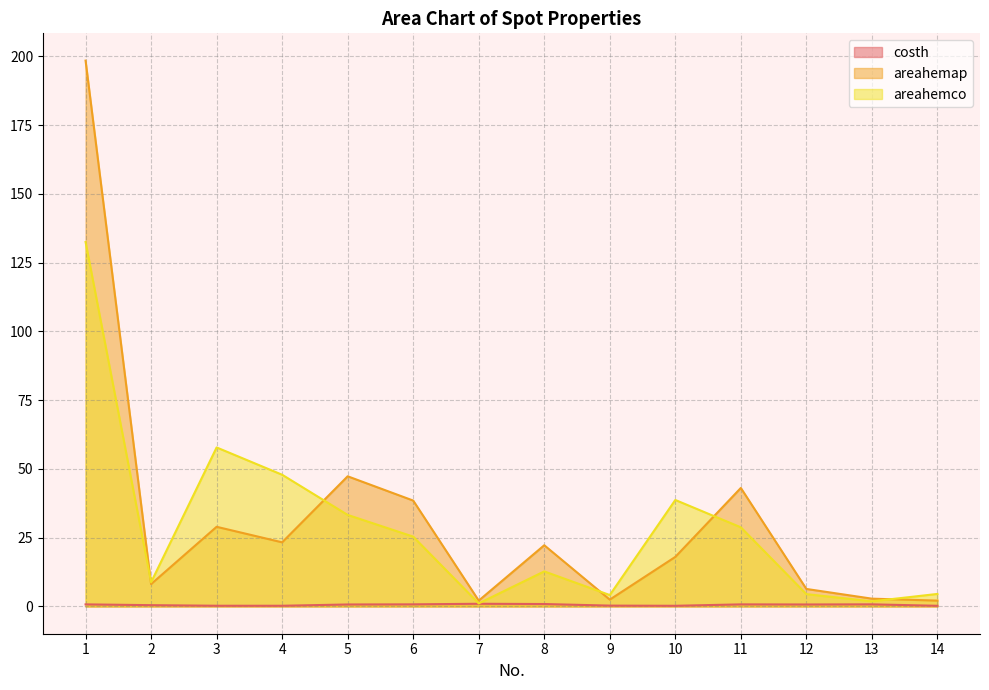

True or false: areahemco has a value of 57.8 at 3.

True